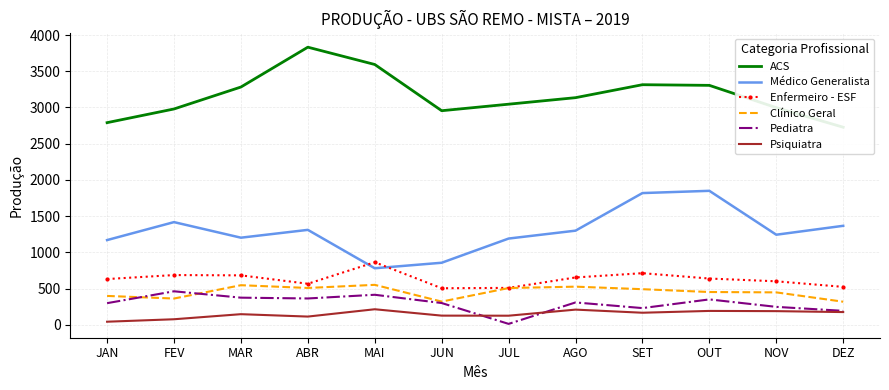

What is the total value across all series at MAI?

6415